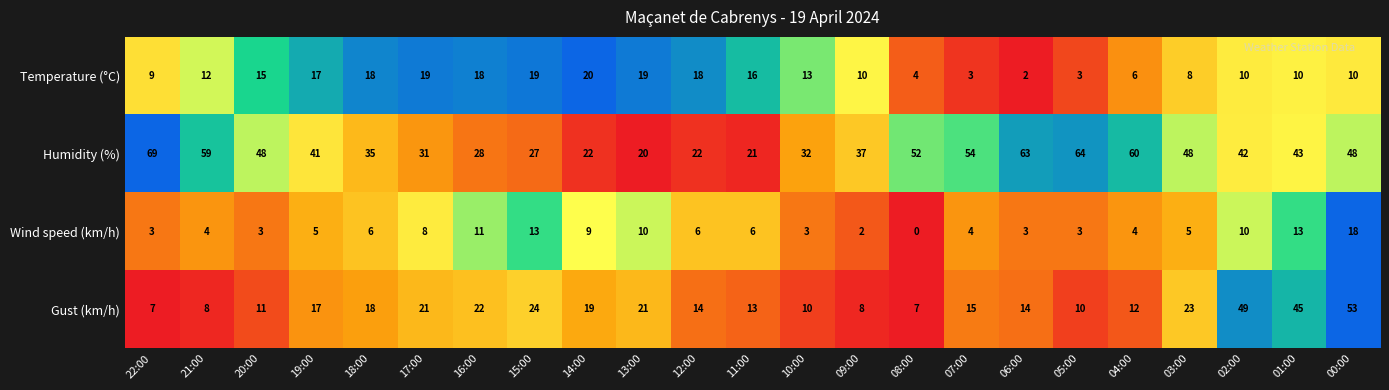

What is the total value across all series at 15:00?

83